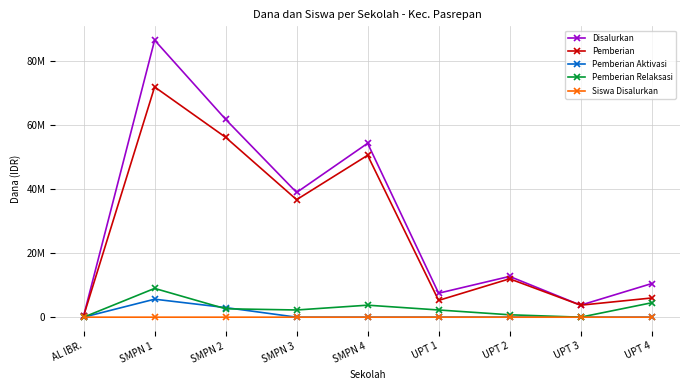

At how many categories does at least one series exceed 3455374?

8